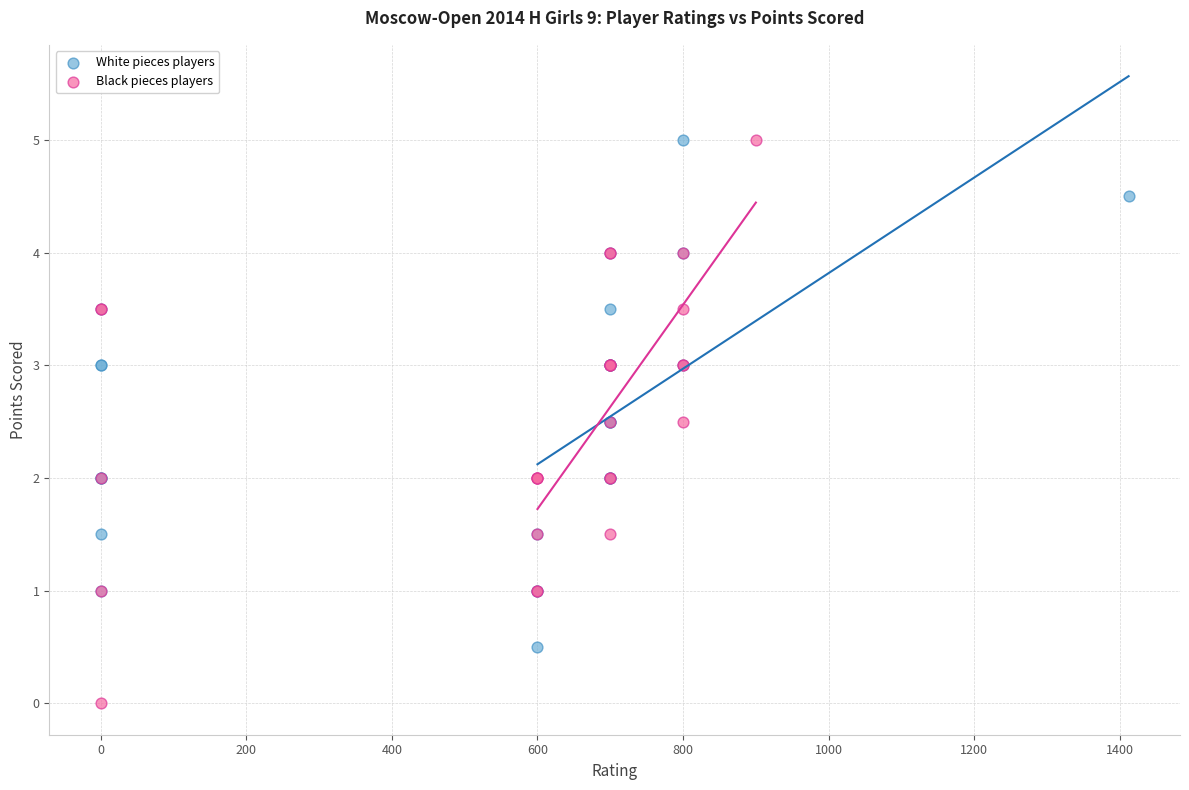

Which series reaches the minimum Y coordinate?

Black pieces players